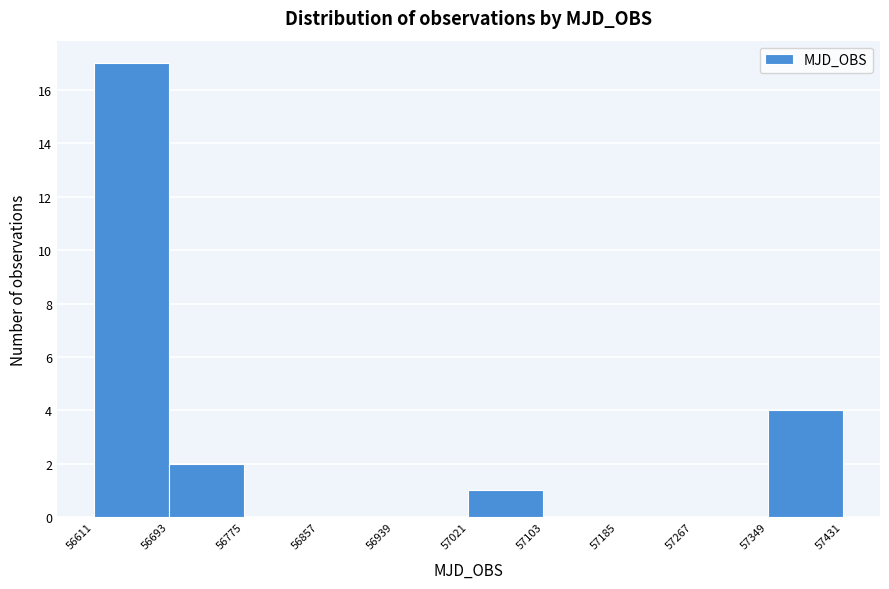

Reading left to right, list every bar in this chart as the range it spans on the x-axis followed by its height. The values are not printed on the chart, so give them approximately, as read against the axis.

56611 to 56693: 17
56693 to 56775: 2
56775 to 56857: 0
56857 to 56939: 0
56939 to 57021: 0
57021 to 57103: 1
57103 to 57185: 0
57185 to 57267: 0
57267 to 57349: 0
57349 to 57431: 4